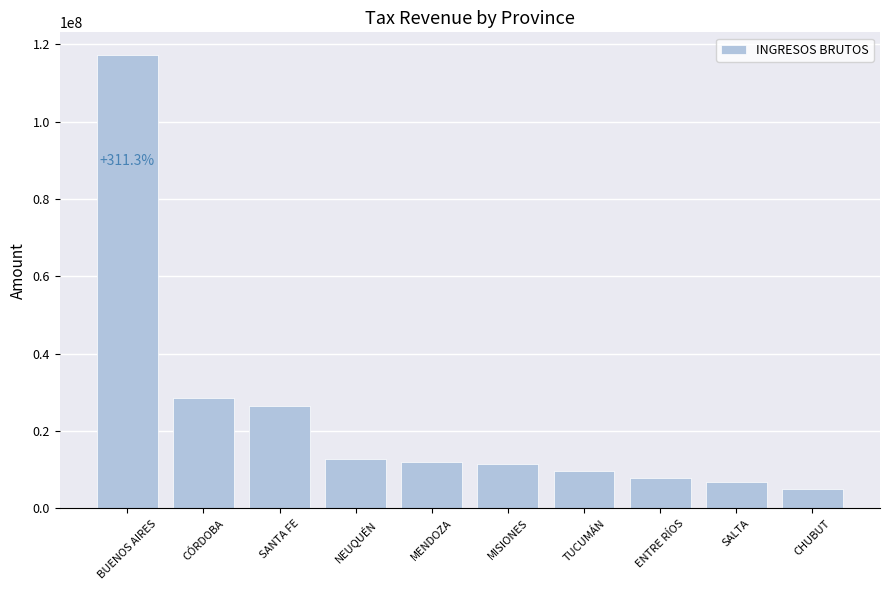

What is the label of the 5th bar from the left?

MENDOZA